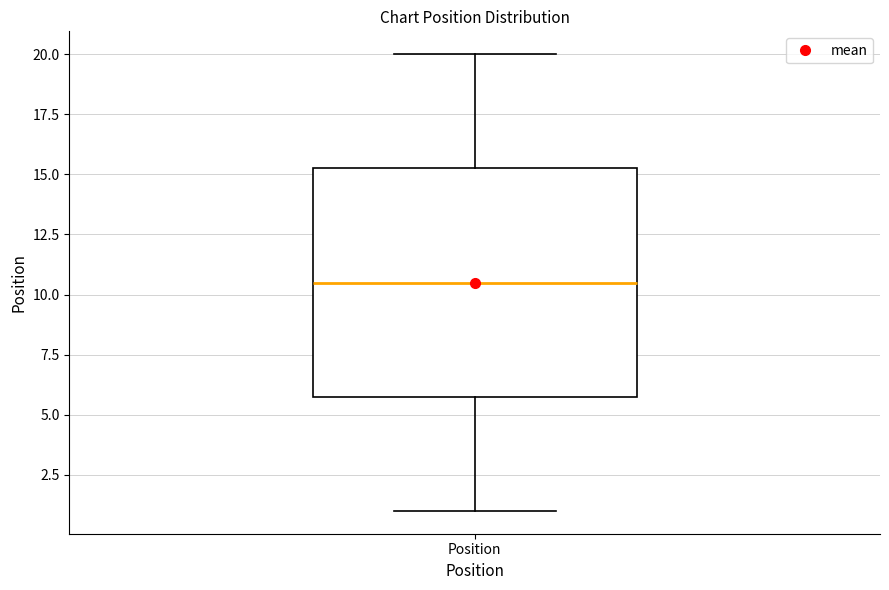

Read this box plot against the y-axis: the position of the median line, the range covered by the box, and the ends of both whiskers. The values are not printed on the chart, so give them approximately, as read against the axis.

median 10.5, box 6.0 to 15.5, whiskers 1.0 to 20.0